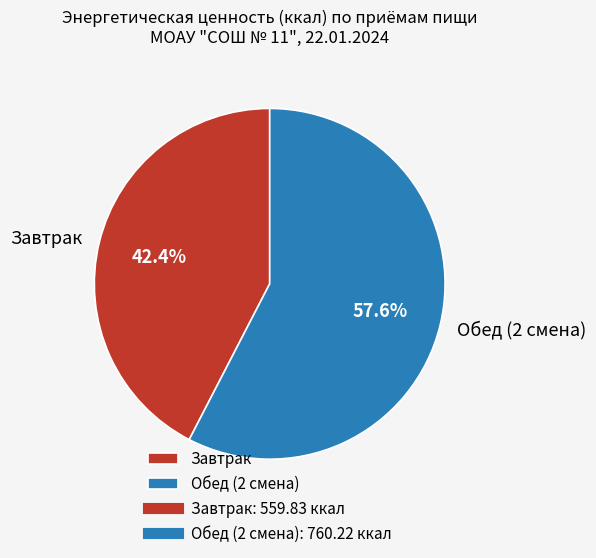

Do Завтрак and Обед (2 смена) together represent more than half of the pie?

Yes